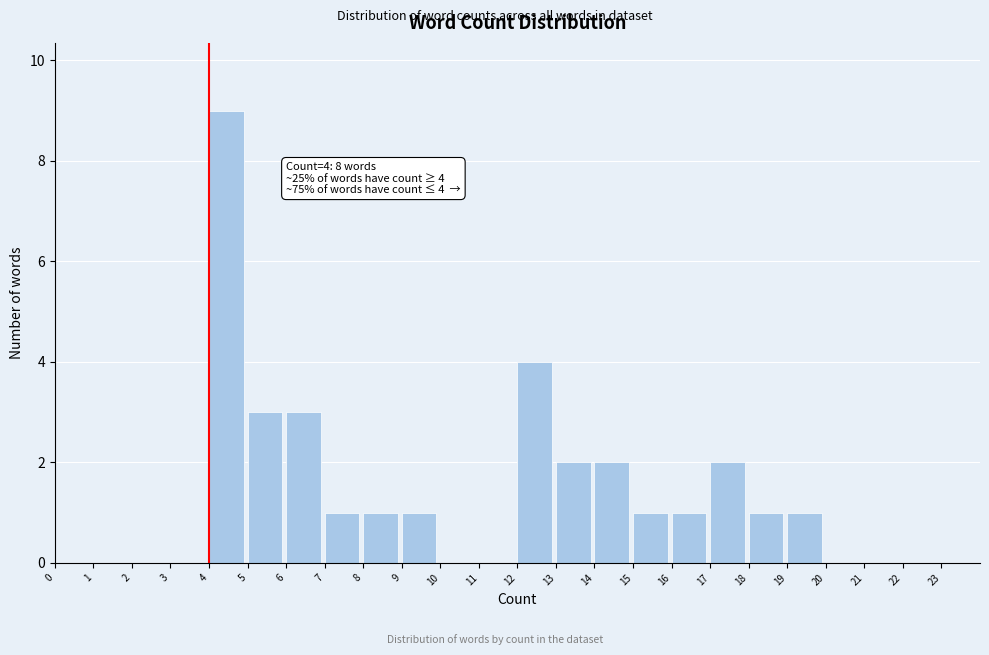

Which range on the x-axis has the tallest bar?

4 to 5